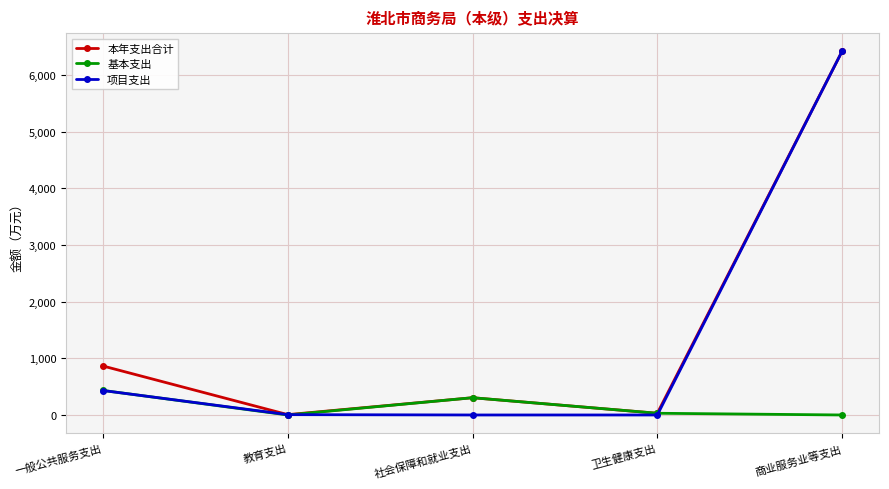

How many data points in 本年支出合计 are above 304?

3